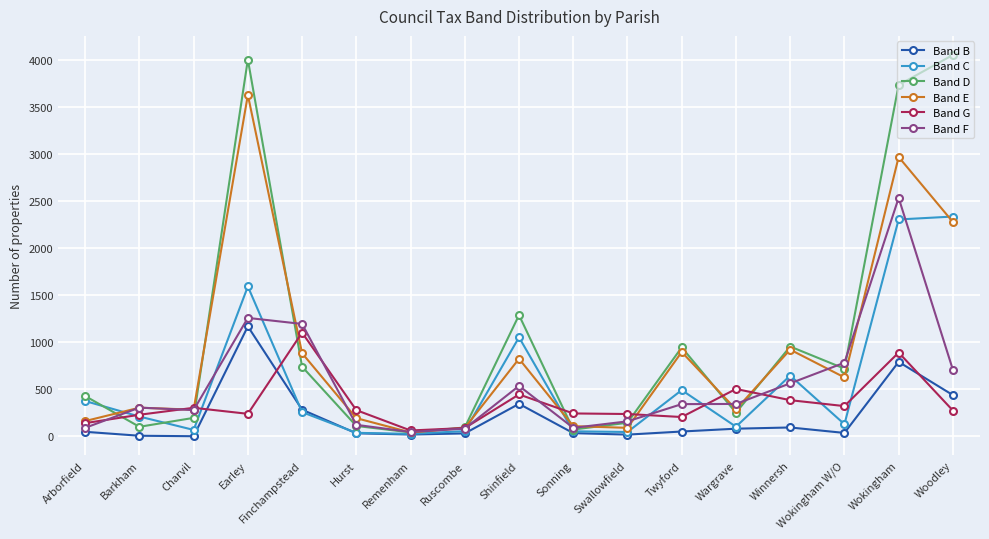

Between Remenham and Wokingham W/O, which series saw the biggest shift?

Band F